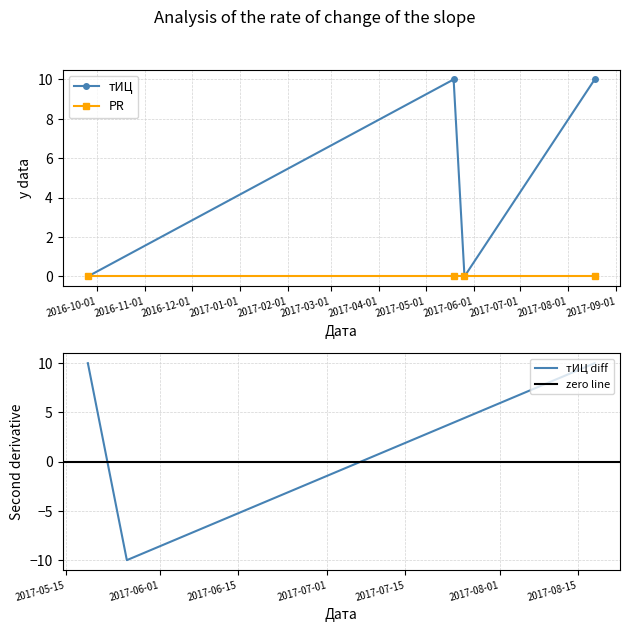

What is the highest value of the тИЦ series?

10